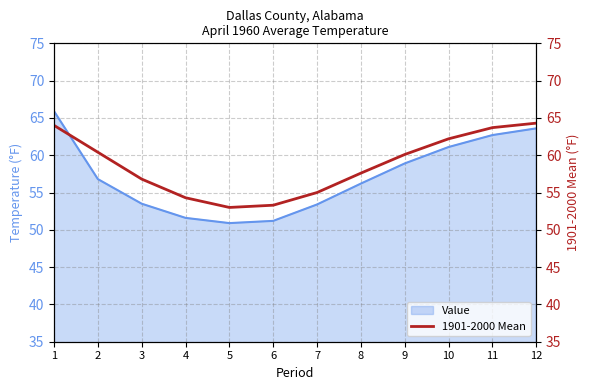

The value of Value at 8 is 56.2. True or false?

True